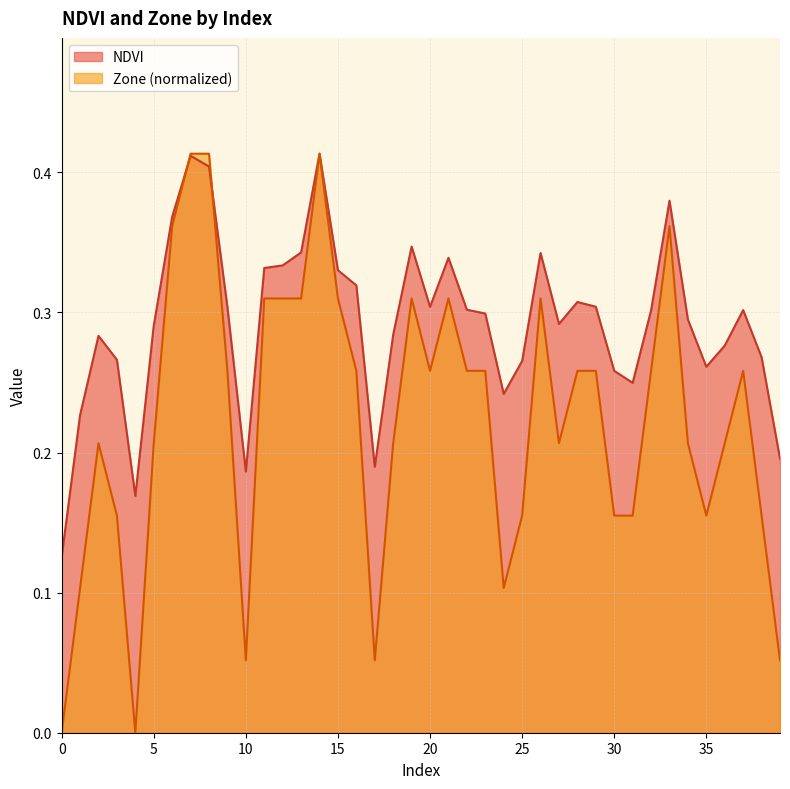

Reading left to right, list all the values displayed in this chart.

NDVI: 0=0.1	1=0.2	2=0.3	3=0.3	4=0.2	5=0.3	6=0.4	7=0.4	8=0.4	9=0.3	10=0.2	11=0.3	12=0.3	13=0.3	14=0.4	15=0.3	16=0.3	17=0.2	18=0.3	19=0.3	20=0.3	21=0.3	22=0.3	23=0.3	24=0.2	25=0.3	26=0.3	27=0.3	28=0.3	29=0.3	30=0.3	31=0.2	32=0.3	33=0.4	34=0.3	35=0.3	36=0.3	37=0.3	38=0.3	39=0.2
Zone: 0=0.0	1=0.1	2=0.2	3=0.2	4=0.0	5=0.2	6=0.4	7=0.4	8=0.4	9=0.3	10=0.1	11=0.3	12=0.3	13=0.3	14=0.4	15=0.3	16=0.3	17=0.1	18=0.2	19=0.3	20=0.3	21=0.3	22=0.3	23=0.3	24=0.1	25=0.2	26=0.3	27=0.2	28=0.3	29=0.3	30=0.2	31=0.2	32=0.3	33=0.4	34=0.2	35=0.2	36=0.2	37=0.3	38=0.2	39=0.1